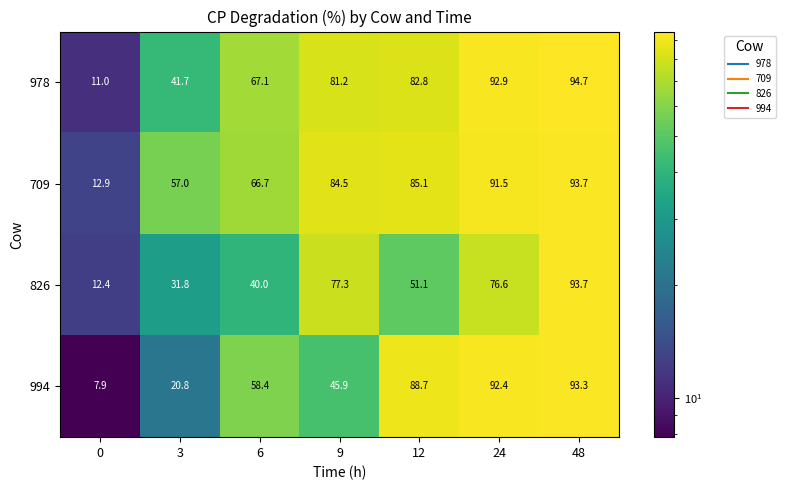

At which category is the sum across all series the highest?

48